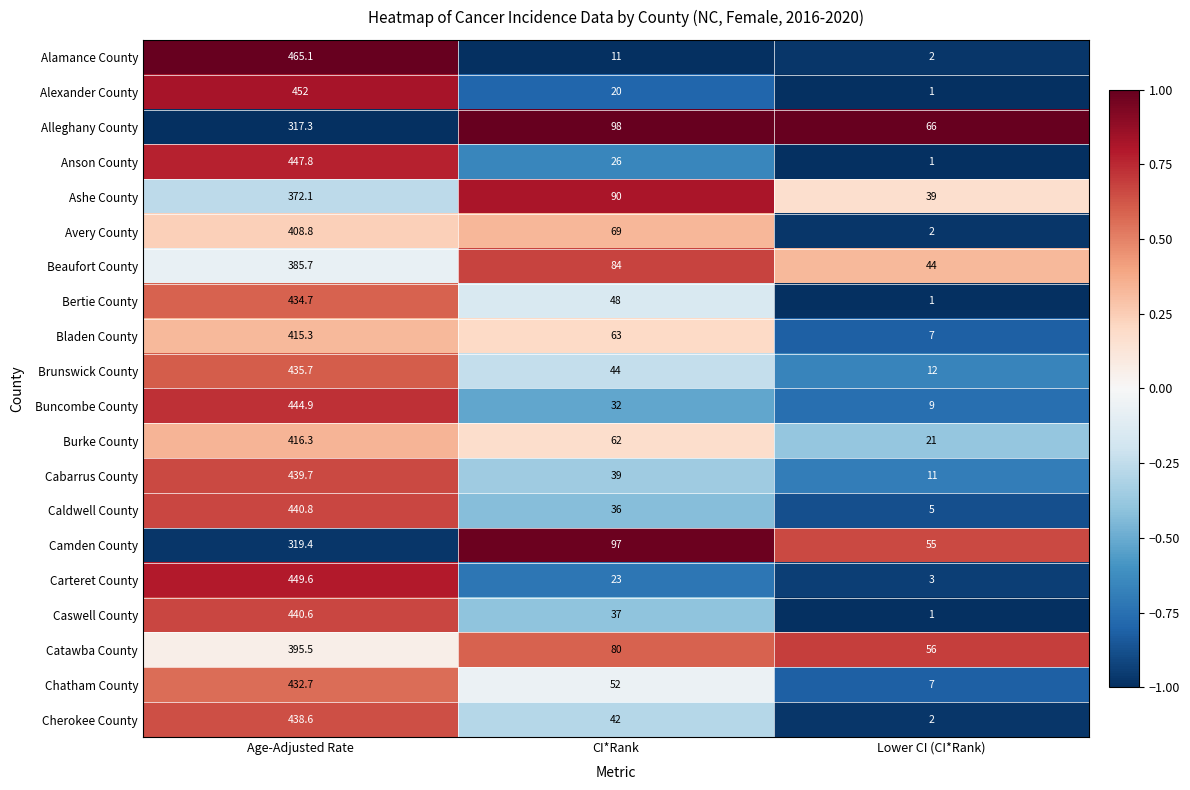

Is it true that Alamance County equals 11.0 at CI*Rank?

True